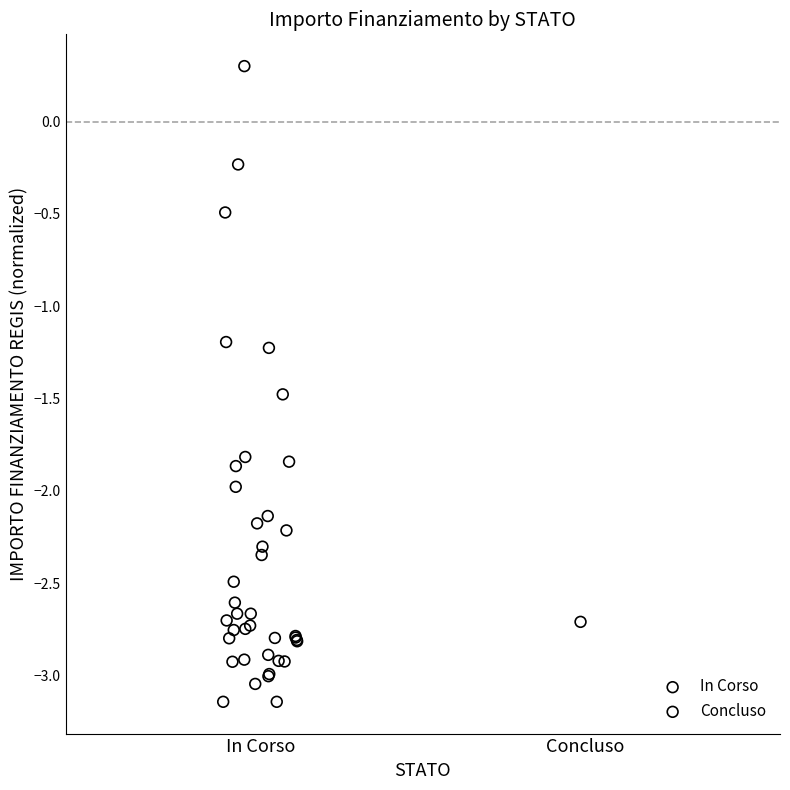

What are all the series names shown in the legend?

In Corso, Concluso